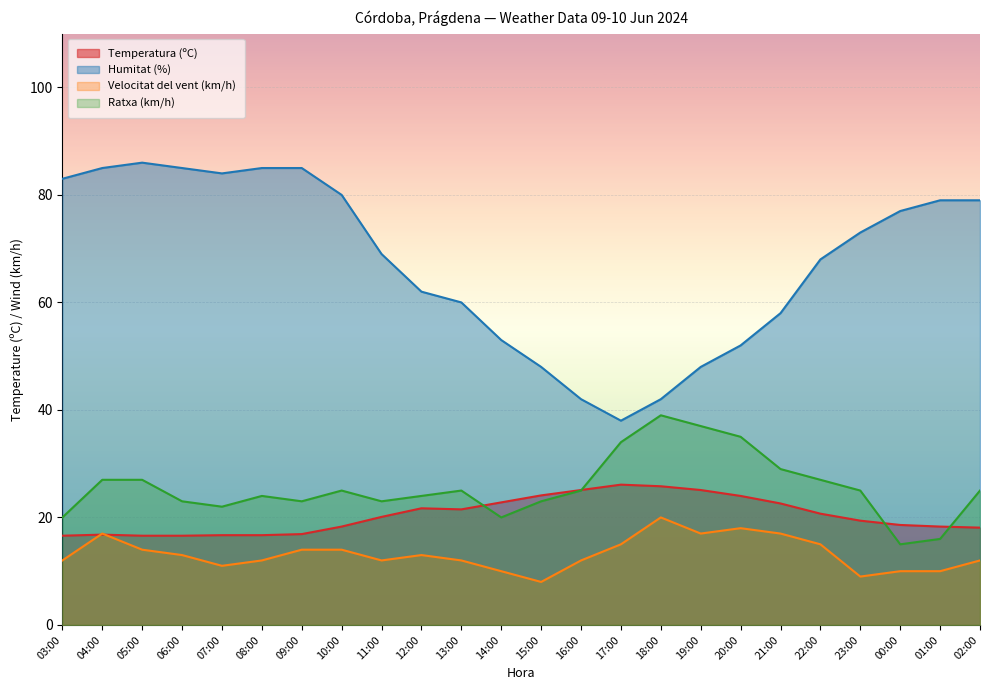

What is the difference between the highest and lowest values at 06:00?

72.0